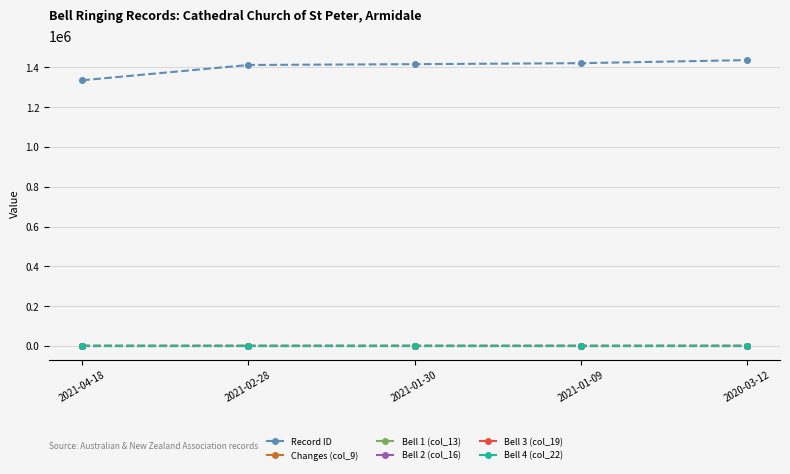

What are all the series names shown in the legend?

Record ID, Changes (col_9), Bell 1 (col_13), Bell 2 (col_16), Bell 3 (col_19), Bell 4 (col_22)